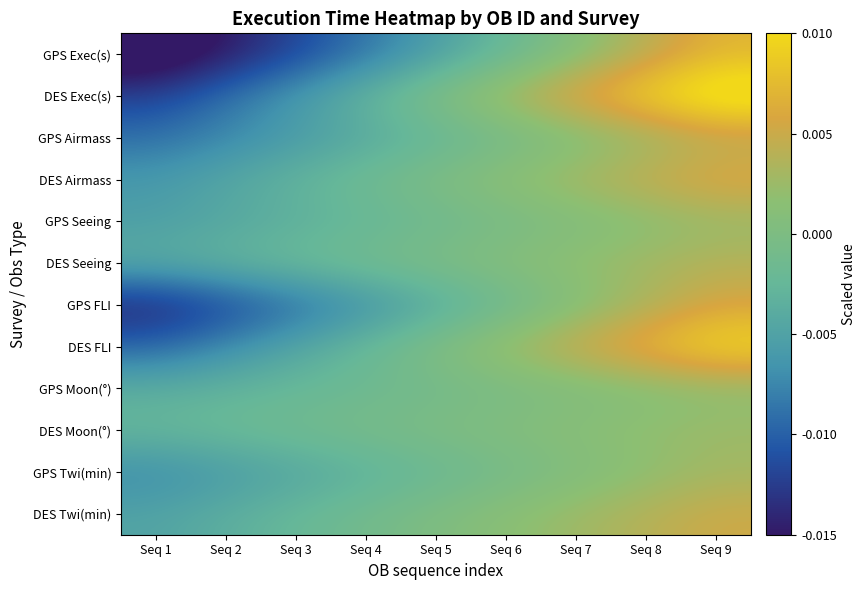

Reading right to left, transcribe all the data shown in this chart.

GPS Exec(s): Seq 9=0.0	Seq 8=0.0	Seq 7=0.0	Seq 6=-0.0	Seq 5=-0.0	Seq 4=-0.0	Seq 3=-0.0	Seq 2=-0.0	Seq 1=-0.0
DES Exec(s): Seq 9=0.0	Seq 8=0.0	Seq 7=0.0	Seq 6=0.0	Seq 5=0.0	Seq 4=-0.0	Seq 3=-0.0	Seq 2=-0.0	Seq 1=-0.0
GPS Airmass: Seq 9=0.0	Seq 8=0.0	Seq 7=0.0	Seq 6=-0.0	Seq 5=-0.0	Seq 4=-0.0	Seq 3=-0.0	Seq 2=-0.0	Seq 1=-0.0
DES Airmass: Seq 9=0.0	Seq 8=0.0	Seq 7=0.0	Seq 6=0.0	Seq 5=0.0	Seq 4=-0.0	Seq 3=-0.0	Seq 2=-0.0	Seq 1=-0.0
GPS Seeing: Seq 9=0.0	Seq 8=0.0	Seq 7=0.0	Seq 6=-0.0	Seq 5=-0.0	Seq 4=-0.0	Seq 3=-0.0	Seq 2=-0.0	Seq 1=-0.0
DES Seeing: Seq 9=0.0	Seq 8=0.0	Seq 7=0.0	Seq 6=0.0	Seq 5=0.0	Seq 4=-0.0	Seq 3=-0.0	Seq 2=-0.0	Seq 1=-0.0
GPS FLI: Seq 9=0.0	Seq 8=0.0	Seq 7=0.0	Seq 6=-0.0	Seq 5=-0.0	Seq 4=-0.0	Seq 3=-0.0	Seq 2=-0.0	Seq 1=-0.0
DES FLI: Seq 9=0.0	Seq 8=0.0	Seq 7=0.0	Seq 6=0.0	Seq 5=0.0	Seq 4=-0.0	Seq 3=-0.0	Seq 2=-0.0	Seq 1=-0.0
GPS Moon(°): Seq 9=0.0	Seq 8=0.0	Seq 7=0.0	Seq 6=-0.0	Seq 5=-0.0	Seq 4=-0.0	Seq 3=-0.0	Seq 2=-0.0	Seq 1=-0.0
DES Moon(°): Seq 9=0.0	Seq 8=0.0	Seq 7=0.0	Seq 6=0.0	Seq 5=0.0	Seq 4=-0.0	Seq 3=-0.0	Seq 2=-0.0	Seq 1=-0.0
GPS Twi(min): Seq 9=0.0	Seq 8=0.0	Seq 7=0.0	Seq 6=-0.0	Seq 5=-0.0	Seq 4=-0.0	Seq 3=-0.0	Seq 2=-0.0	Seq 1=-0.0
DES Twi(min): Seq 9=0.0	Seq 8=0.0	Seq 7=0.0	Seq 6=0.0	Seq 5=0.0	Seq 4=-0.0	Seq 3=-0.0	Seq 2=-0.0	Seq 1=-0.0